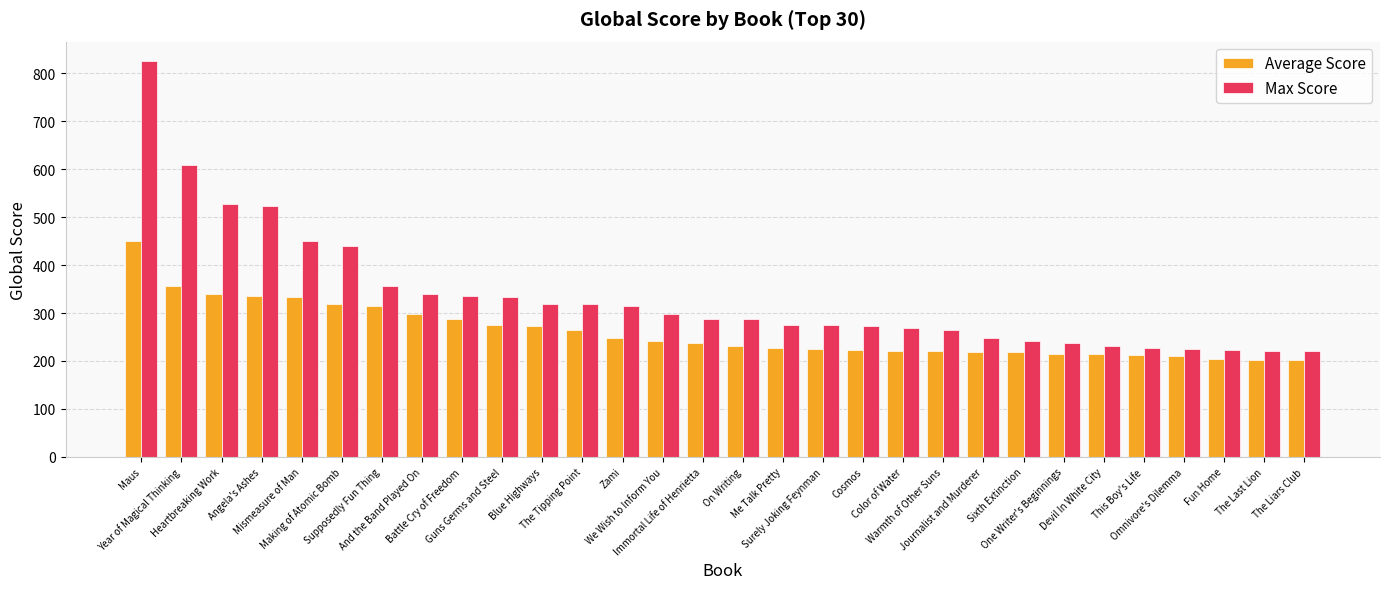

The value of Average Score at Supposedly Fun Thing is 484. True or false?

False